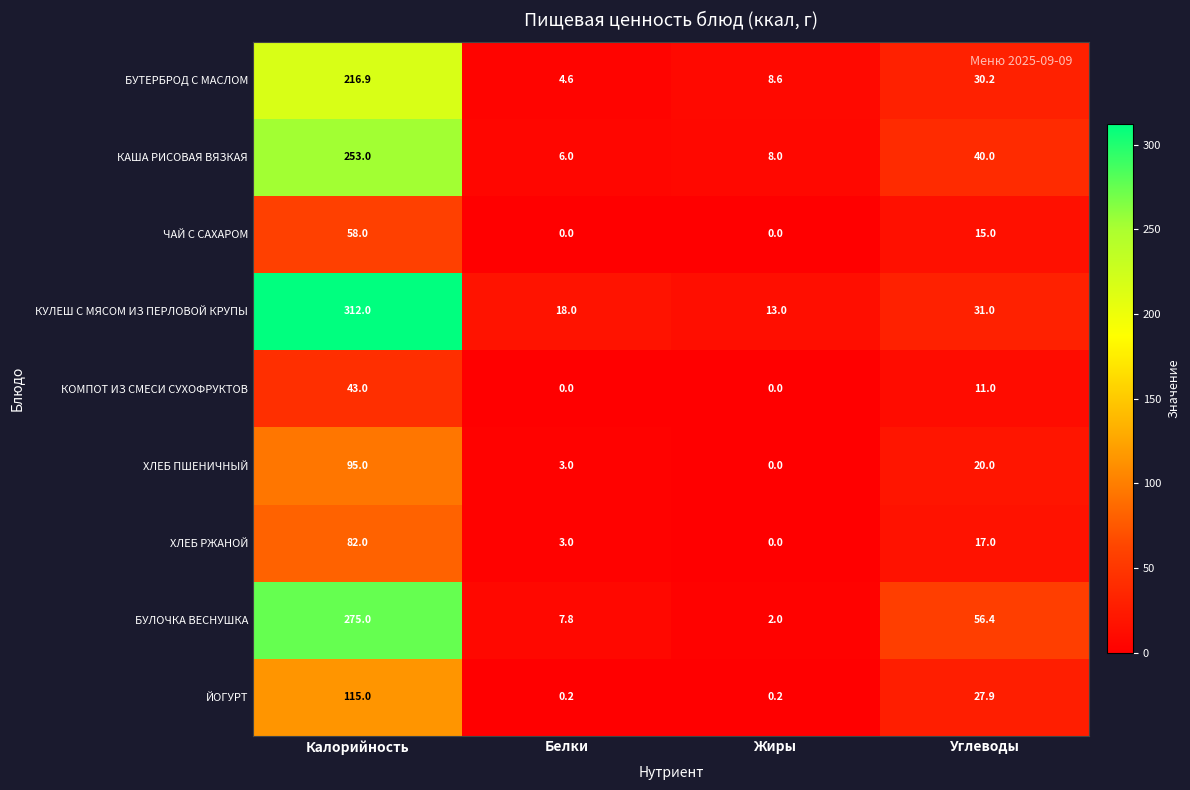

Is it true that БУЛОЧКА ВЕСНУШКА equals 89.3 at Калорийность?

False